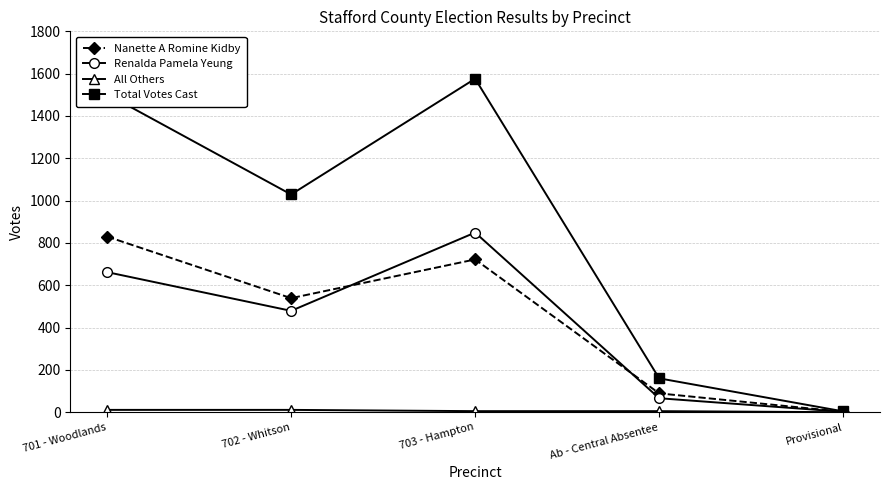

What is the label of the 3rd point from the right?

703 - Hampton